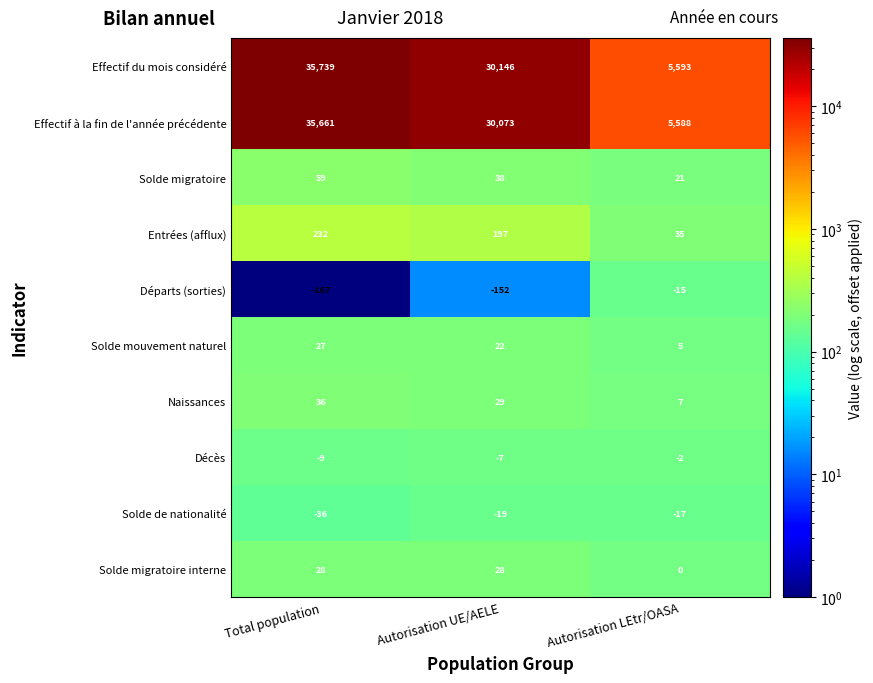

Count the number of categories in the chart.

3